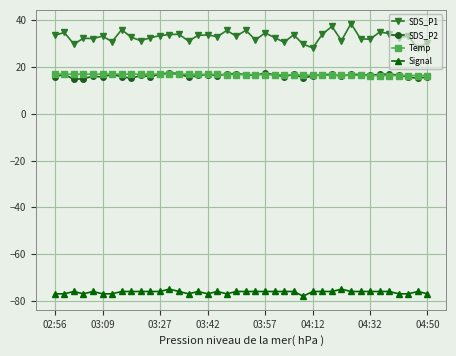

Which series has the largest total across all categories?

SDS_P1